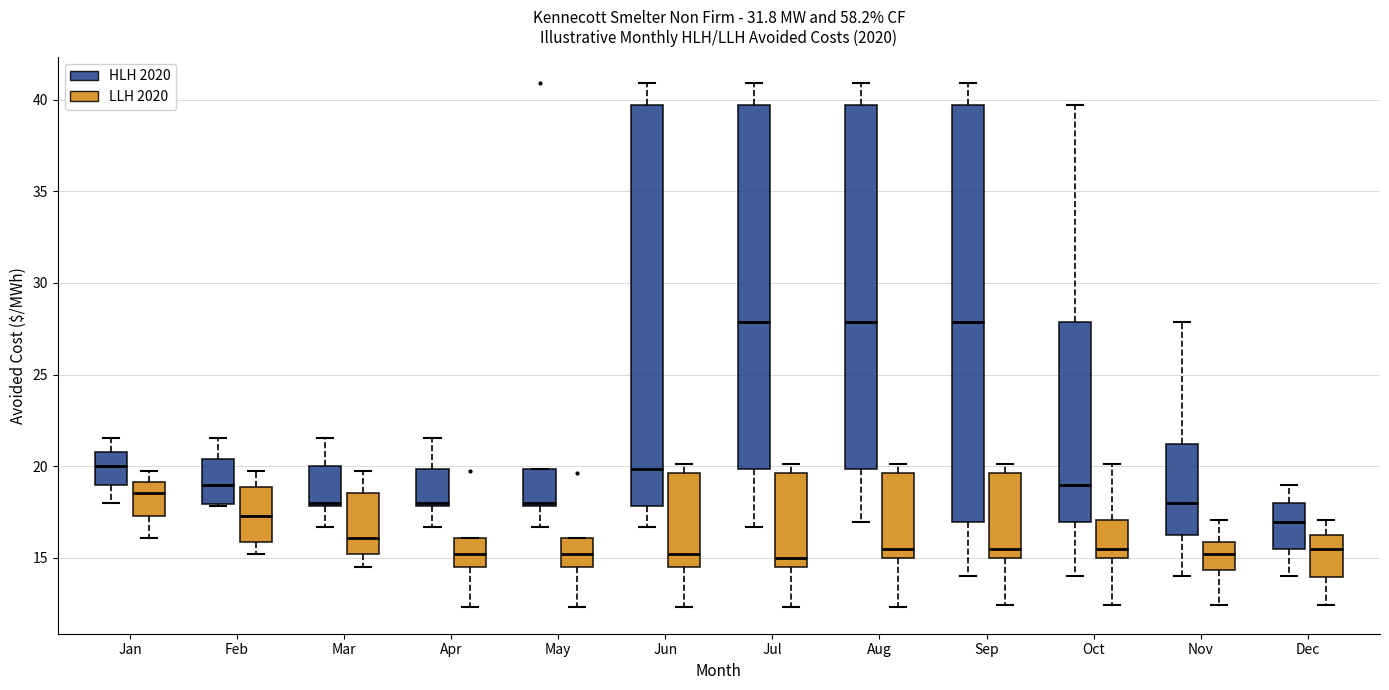

Reading left to right, transcribe this box plot: for each box, give where its median line is, the range the box spans, and where its two whiskers end, as read against the y-axis. The values are not printed on the chart, so give them approximately, as read against the axis.

Jan (HLH 2020): median 20.0, box 19.0 to 21.0, whiskers 18.0 to 21.5
Jan (LLH 2020): median 18.5, box 17.5 to 19.0, whiskers 16.0 to 19.5
Feb (HLH 2020): median 19.0, box 18.0 to 20.5, whiskers 18.0 to 21.5
Feb (LLH 2020): median 17.5, box 16.0 to 19.0, whiskers 15.0 to 19.5
Mar (HLH 2020): median 18.0, box 18.0 to 20.0, whiskers 16.5 to 21.5
Mar (LLH 2020): median 16.0, box 15.0 to 18.5, whiskers 14.5 to 19.5
Apr (HLH 2020): median 18.0, box 18.0 to 20.0, whiskers 16.5 to 21.5
Apr (LLH 2020): median 15.0, box 14.5 to 16.0, whiskers 12.5 to 16.0
May (HLH 2020): median 18.0, box 18.0 to 20.0, whiskers 16.5 to 20.0
May (LLH 2020): median 15.0, box 14.5 to 16.0, whiskers 12.5 to 16.0
Jun (HLH 2020): median 20.0, box 18.0 to 39.5, whiskers 16.5 to 41.0
Jun (LLH 2020): median 15.0, box 14.5 to 19.5, whiskers 12.5 to 20.0
Jul (HLH 2020): median 28.0, box 20.0 to 39.5, whiskers 16.5 to 41.0
Jul (LLH 2020): median 15.0, box 14.5 to 19.5, whiskers 12.5 to 20.0
Aug (HLH 2020): median 28.0, box 20.0 to 39.5, whiskers 17.0 to 41.0
Aug (LLH 2020): median 15.5, box 15.0 to 19.5, whiskers 12.5 to 20.0
Sep (HLH 2020): median 28.0, box 17.0 to 39.5, whiskers 14.0 to 41.0
Sep (LLH 2020): median 15.5, box 15.0 to 19.5, whiskers 12.5 to 20.0
Oct (HLH 2020): median 19.0, box 17.0 to 28.0, whiskers 14.0 to 39.5
Oct (LLH 2020): median 15.5, box 15.0 to 17.0, whiskers 12.5 to 20.0
Nov (HLH 2020): median 18.0, box 16.0 to 21.0, whiskers 14.0 to 28.0
Nov (LLH 2020): median 15.0, box 14.5 to 16.0, whiskers 12.5 to 17.0
Dec (HLH 2020): median 17.0, box 15.5 to 18.0, whiskers 14.0 to 19.0
Dec (LLH 2020): median 15.5, box 14.0 to 16.5, whiskers 12.5 to 17.0